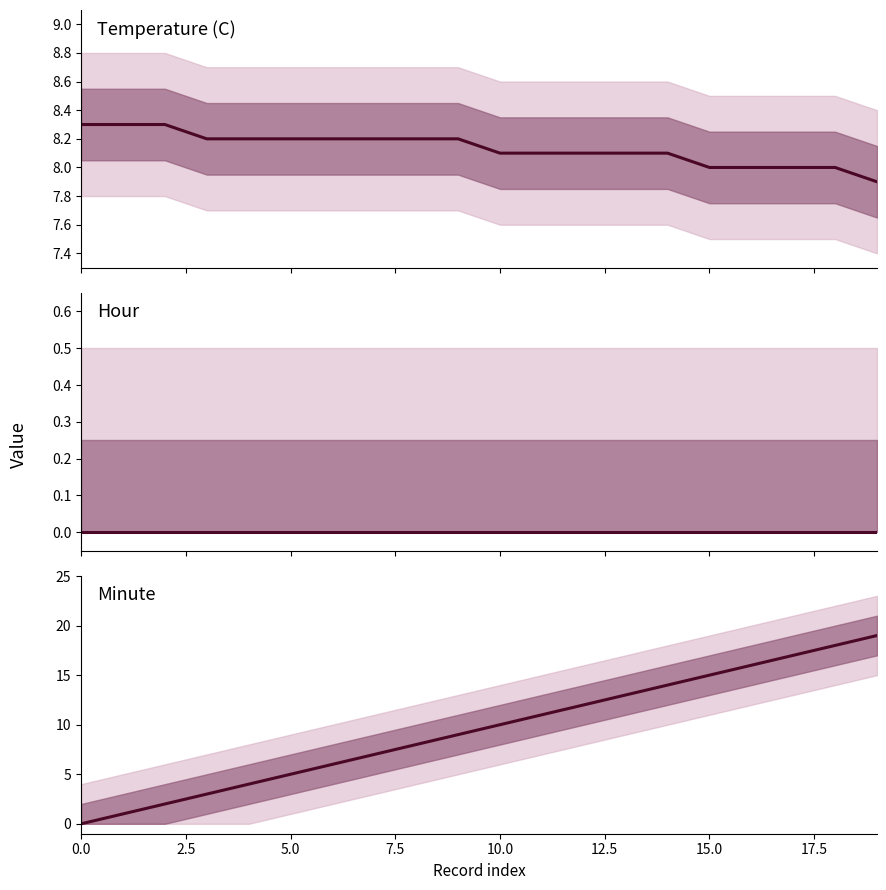

At which label is Temperature (C) closest to 8?

15